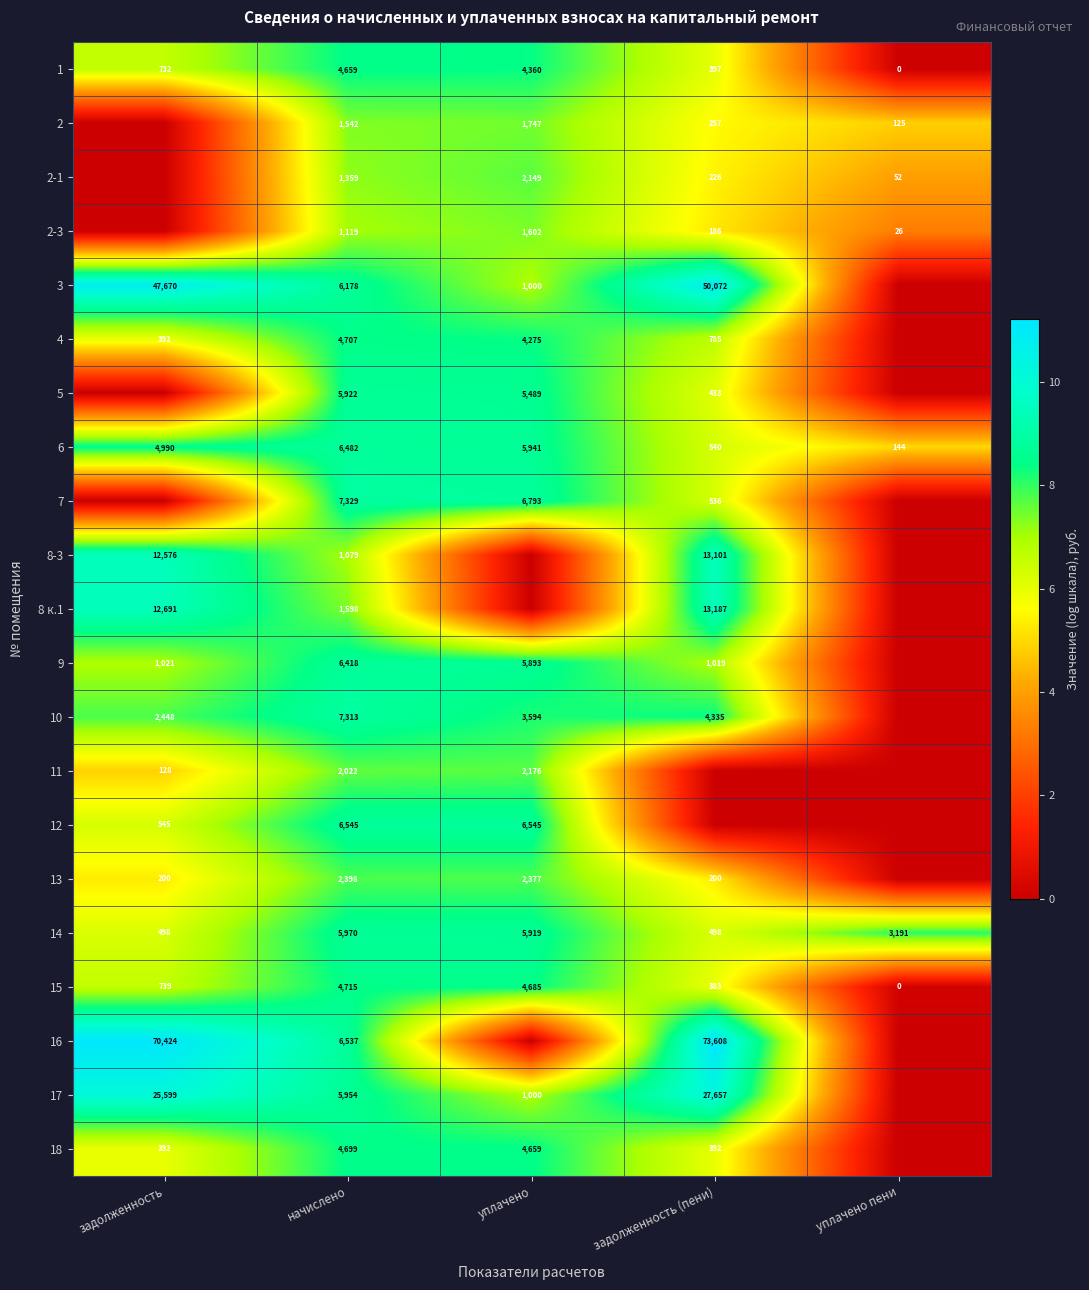

Is the value of 11 at уплачено greater than the value of 14 at уплачено?

No